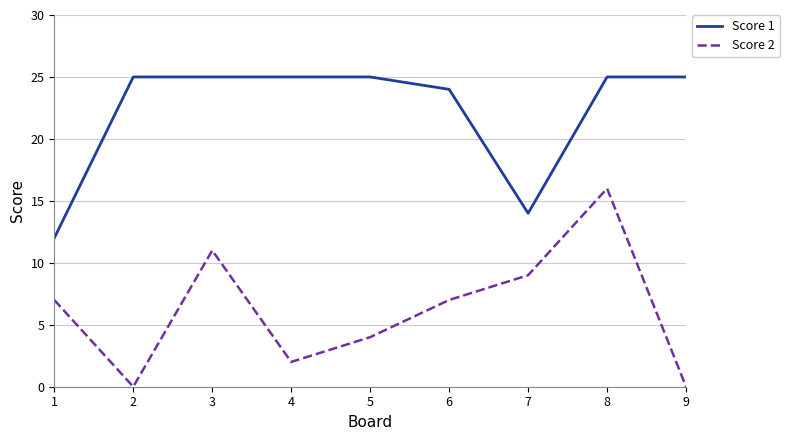

Where is Score 1 nearest to the value 18?

7